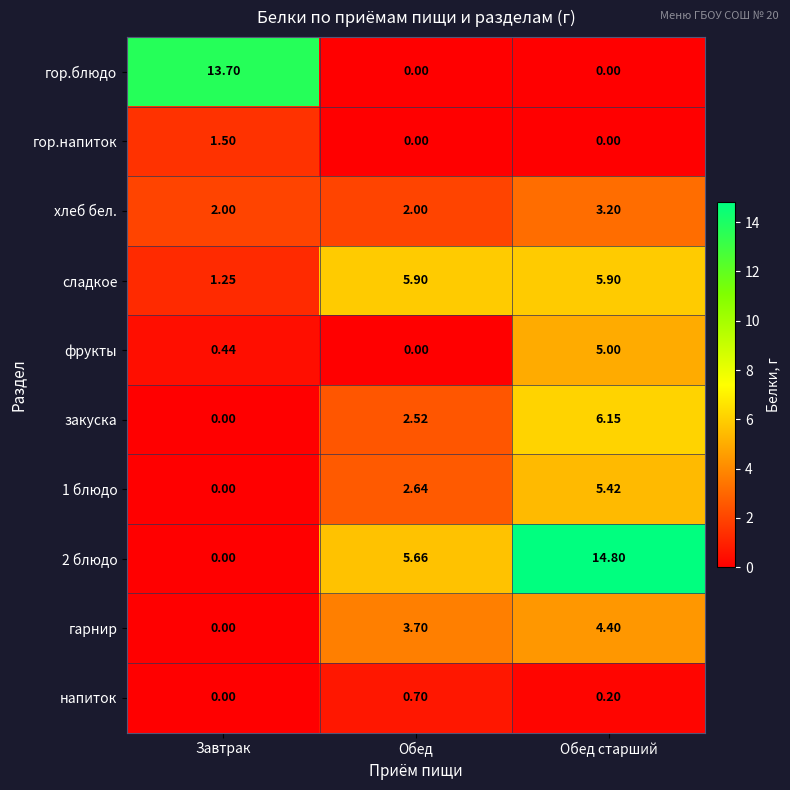

How many series are shown in this chart?

10